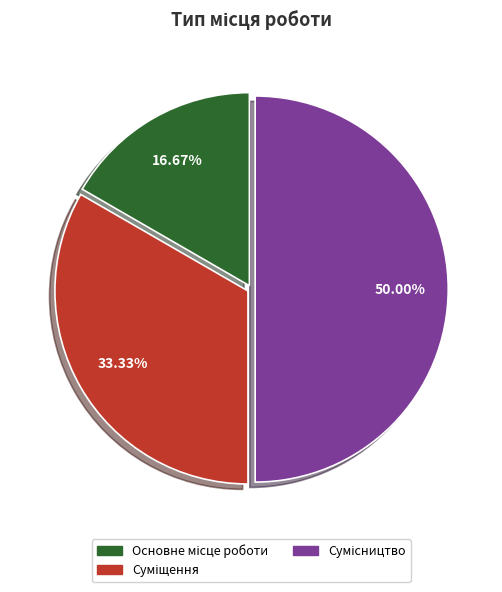

How many slices are in this pie chart?

3